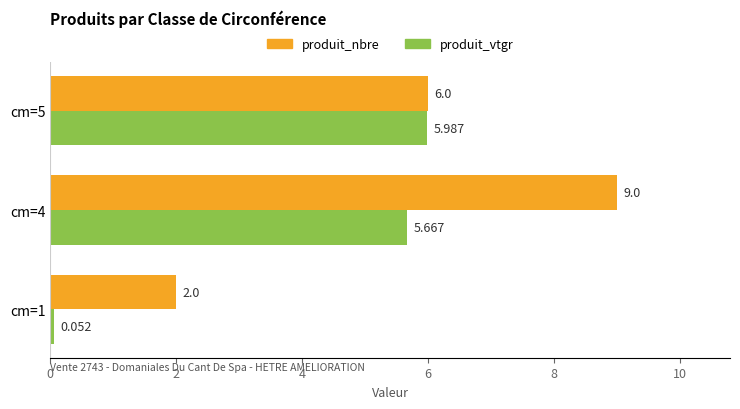

Rank the series by their average value, from lowest to highest.

produit_vtgr, produit_nbre